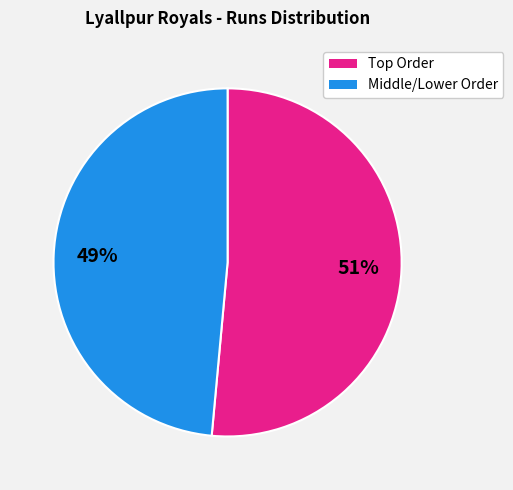

To the nearest percent, what is the average slice percentage?

50%